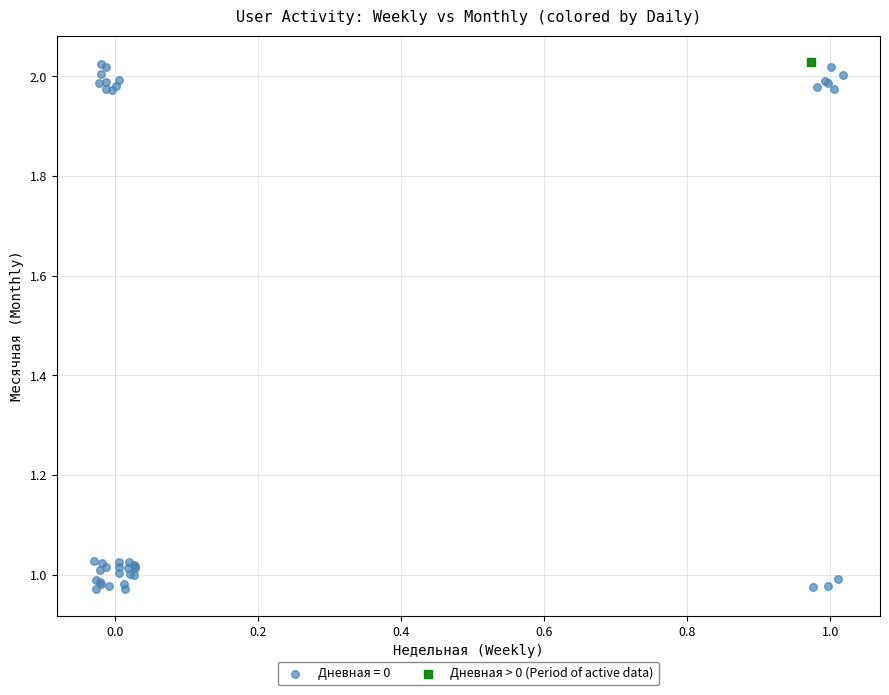

What are all the series names shown in the legend?

Дневная = 0, Дневная > 0 (Period of active data)